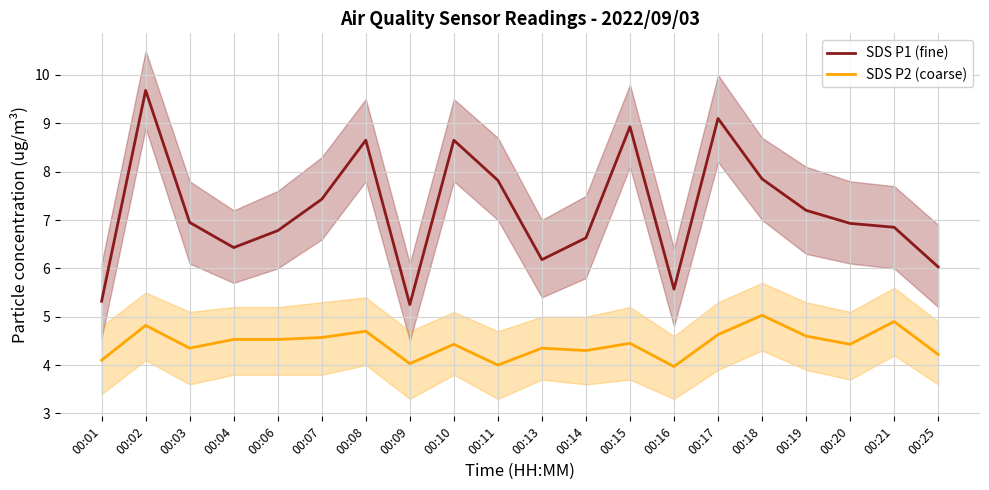

Is the value of SDS P2 (coarse) at 00:09 greater than the value of SDS P1 (fine) at 00:18?

No